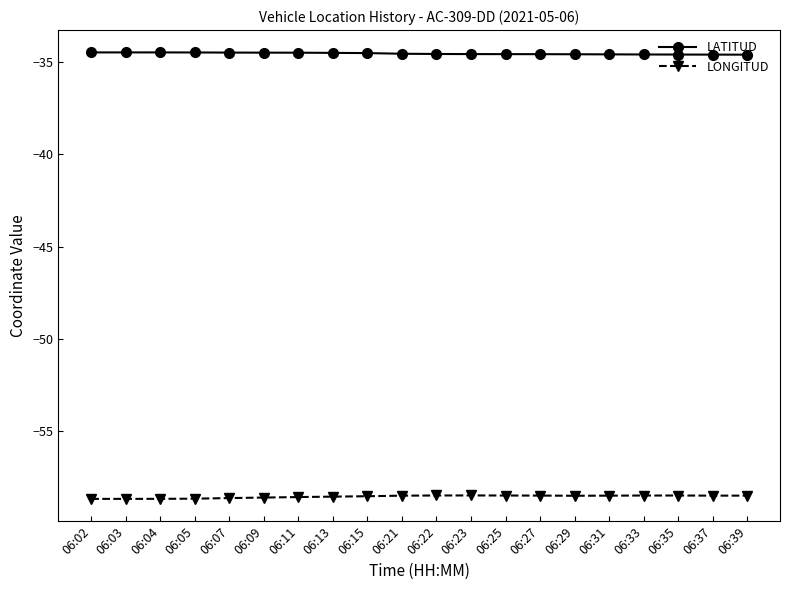

What is the value of the LATITUD point at the 13th from the left?

-34.6